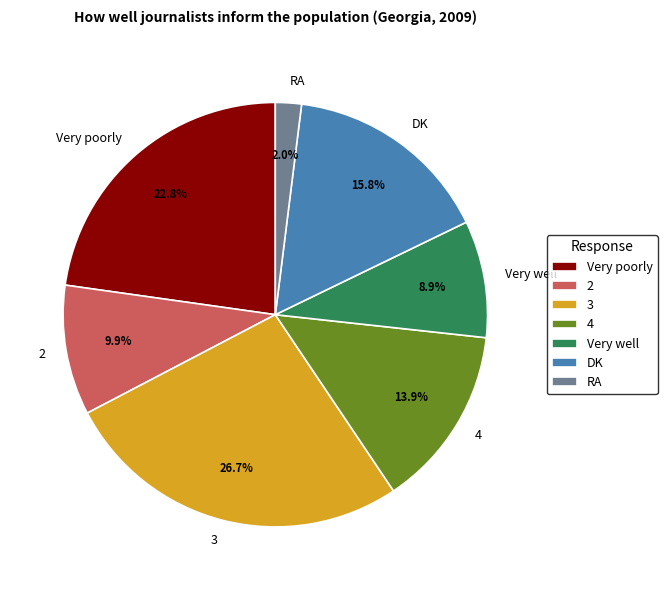

Between Very poorly and 3, which is larger?

3